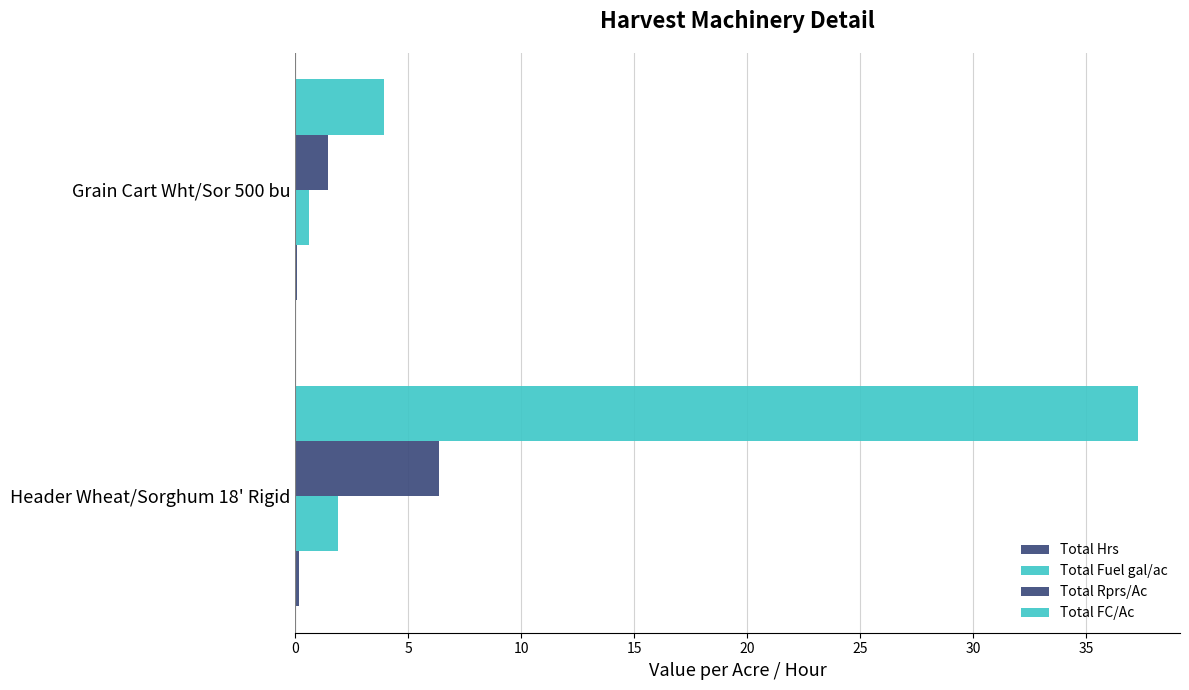

Count the number of data series in this chart.

4